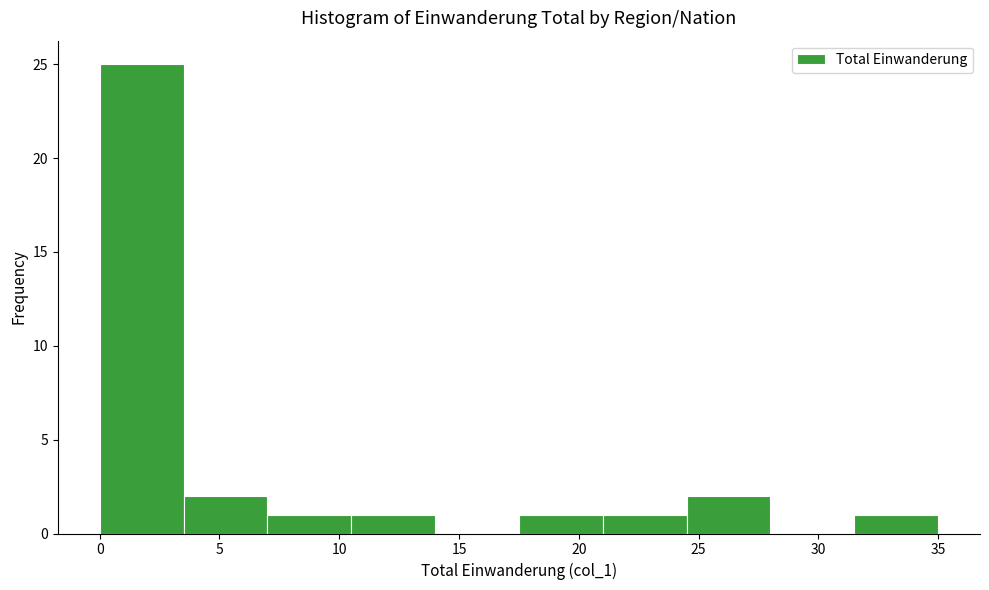

Reading left to right, list every bar in this chart as the range it spans on the x-axis followed by its height. The values are not printed on the chart, so give them approximately, as read against the axis.

0.0 to 3.5: 25
3.5 to 7.0: 2
7.0 to 10.5: 1
10.5 to 14.0: 1
14.0 to 17.5: 0
17.5 to 21.0: 1
21.0 to 24.5: 1
24.5 to 28.0: 2
28.0 to 31.5: 0
31.5 to 35.0: 1